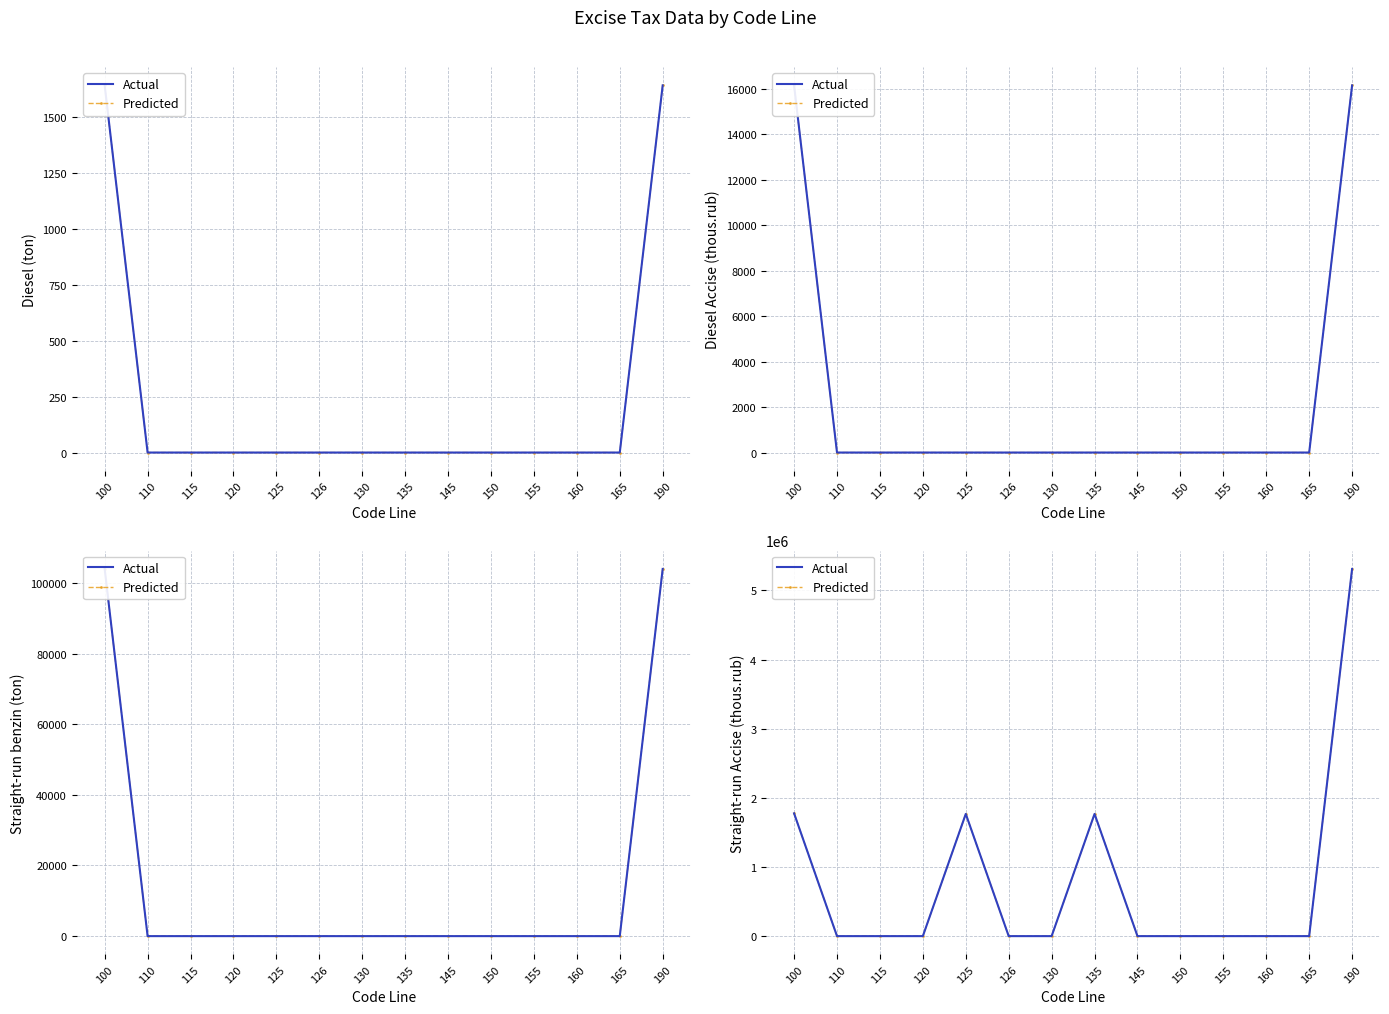

Which series has the largest total across all categories?

Actual